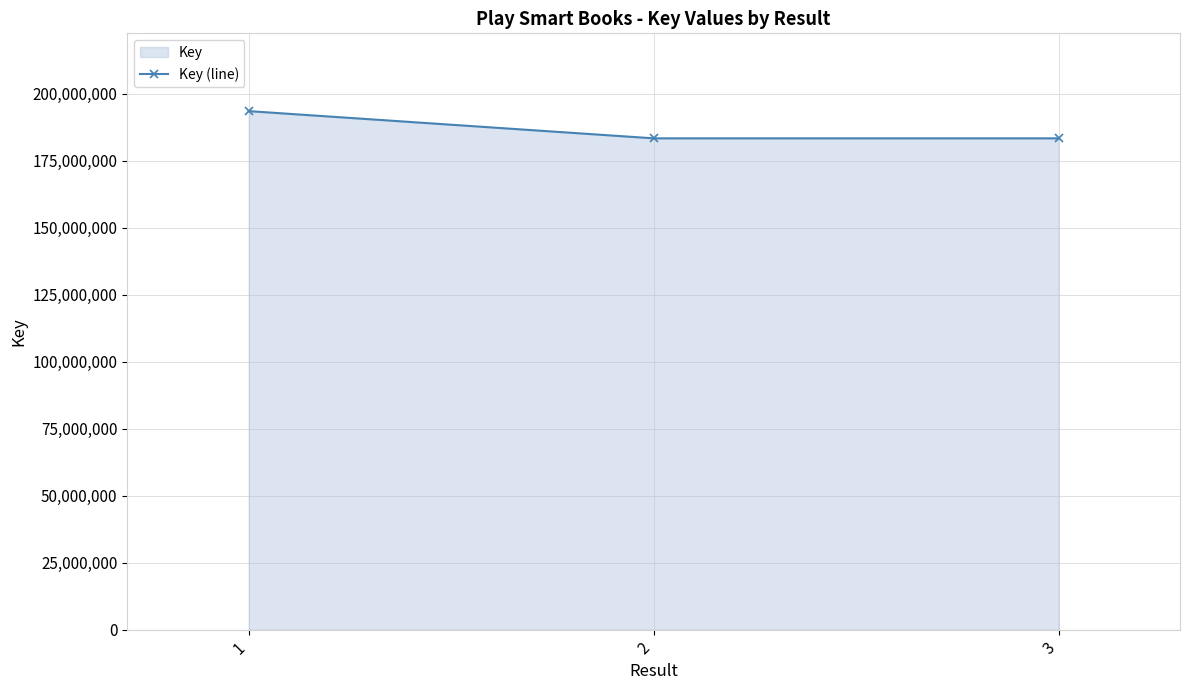

Is it true that the value at 2 is 89129765?

False